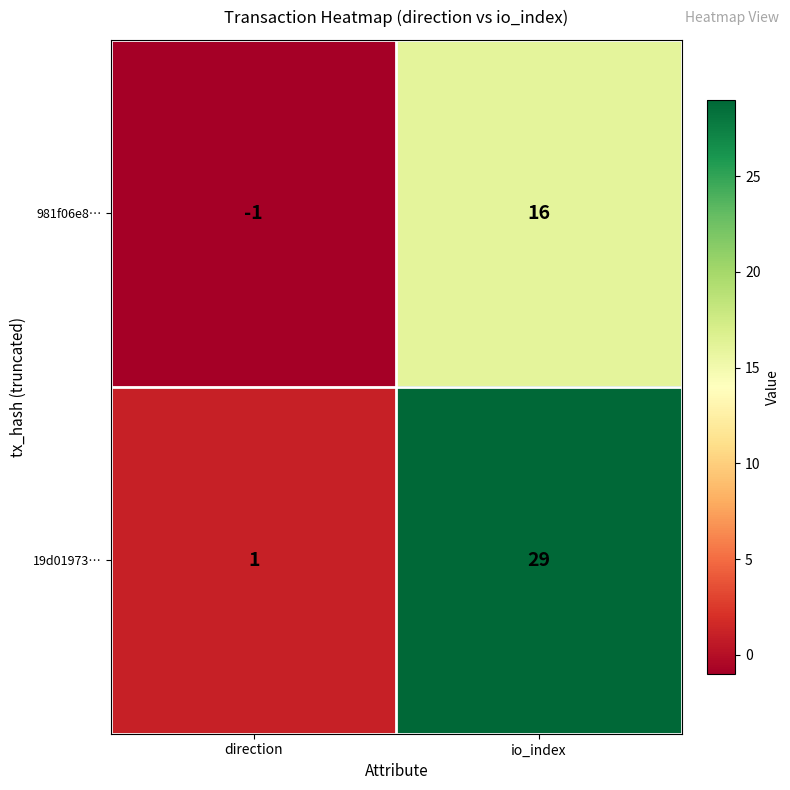

What is the maximum value for 19d01973…?

29